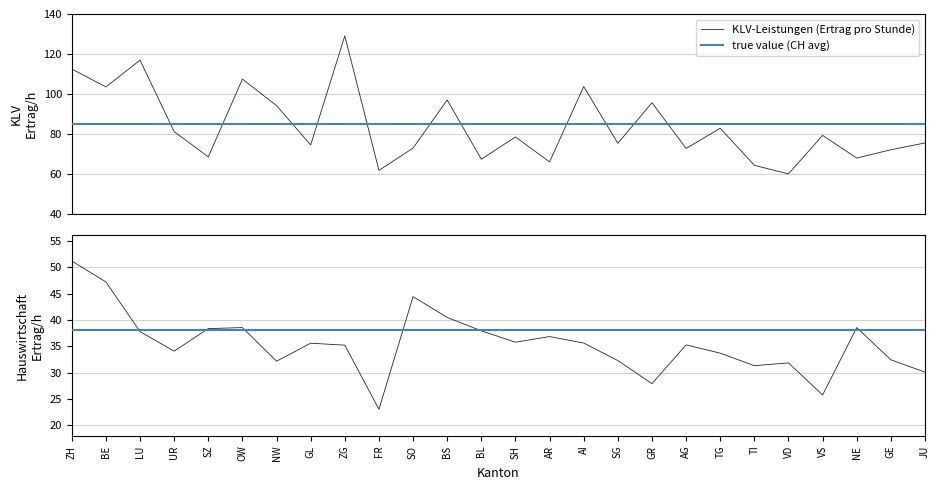

True or false: Hauswirtschaft (Ertrag pro Stunde) has a value of 52.7 at BS.

False